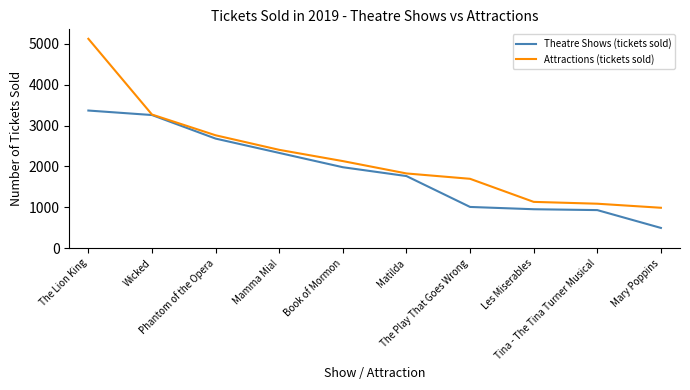

Between Mamma Mia! and Mary Poppins, which series saw the biggest shift?

Theatre Shows (tickets sold)